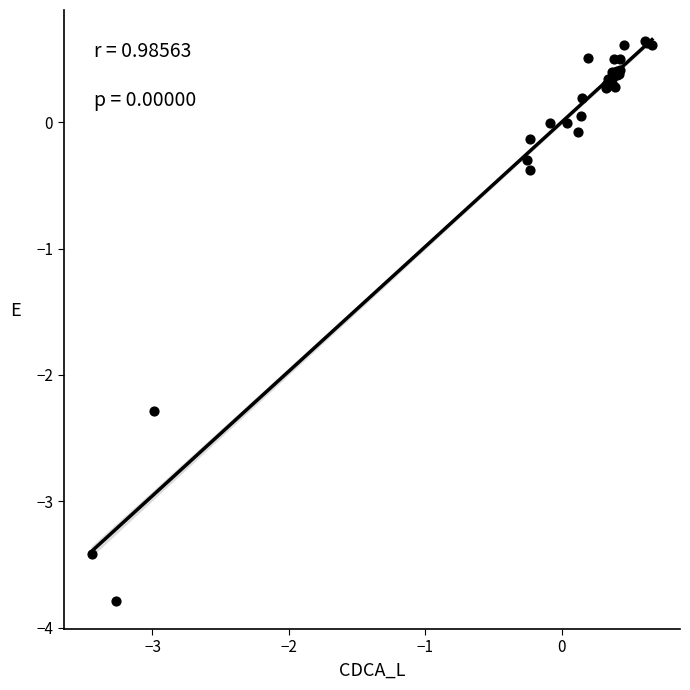

What Y value in the scatter plot is closest to -1?

-0.4